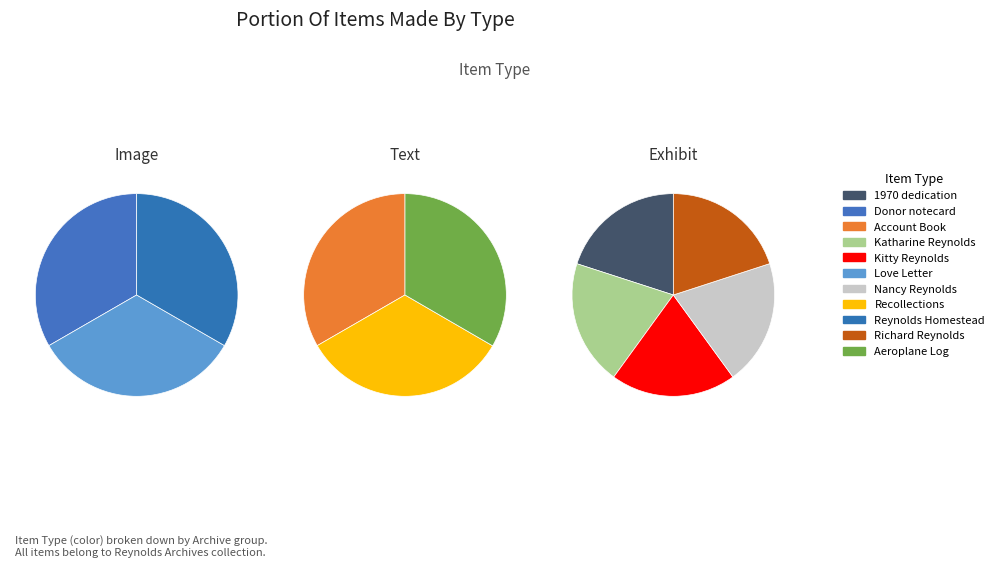

Does Love Letter account for over 50% of the chart?

No